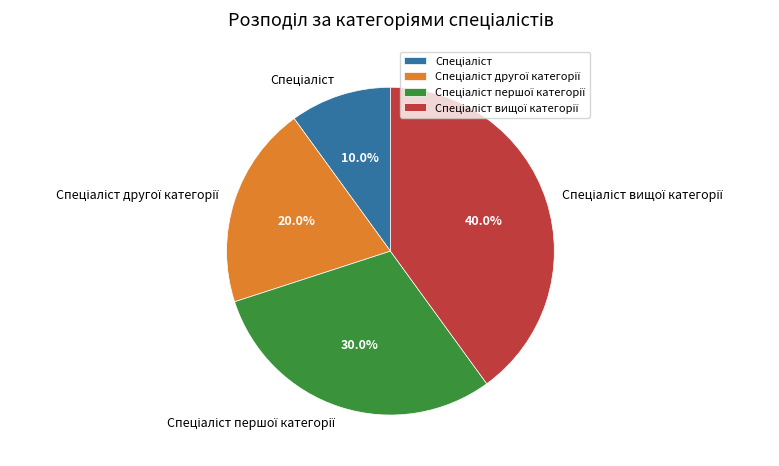

Is there a majority slice in this chart?

No